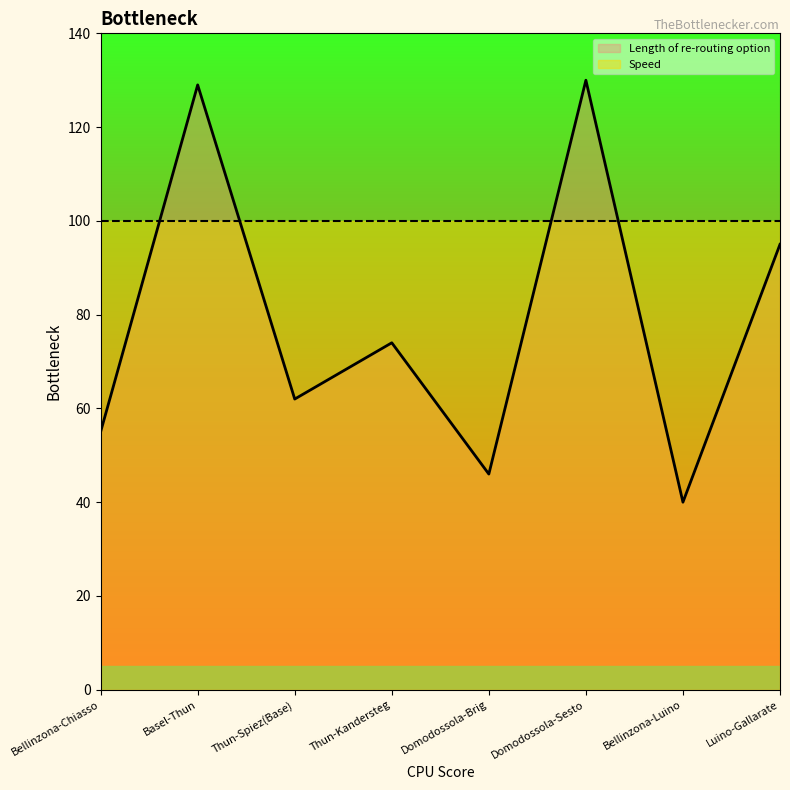

Approximately how many times larger is the value at Bellinzona-Luino compared to Basel-Thun?

0.3